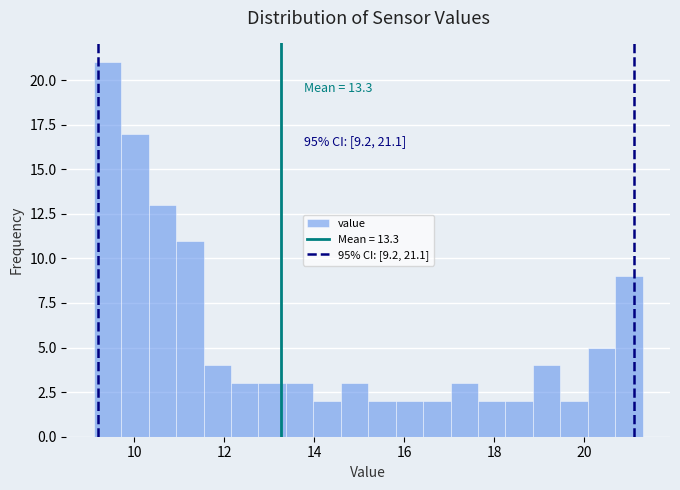

Around what value on the x-axis is the tallest bar? Give the approximate position of its centre, as read against the axis.

9.4